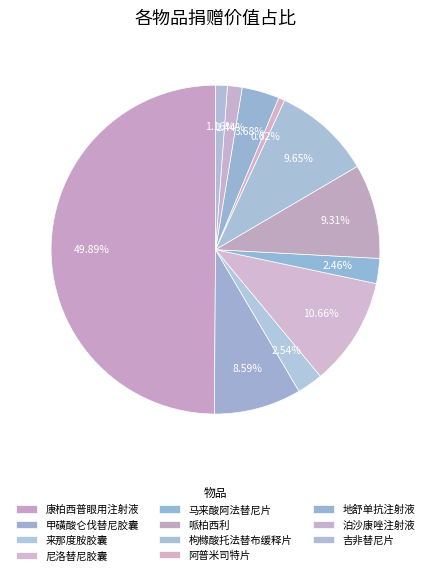

Count the number of slices in the pie.

11